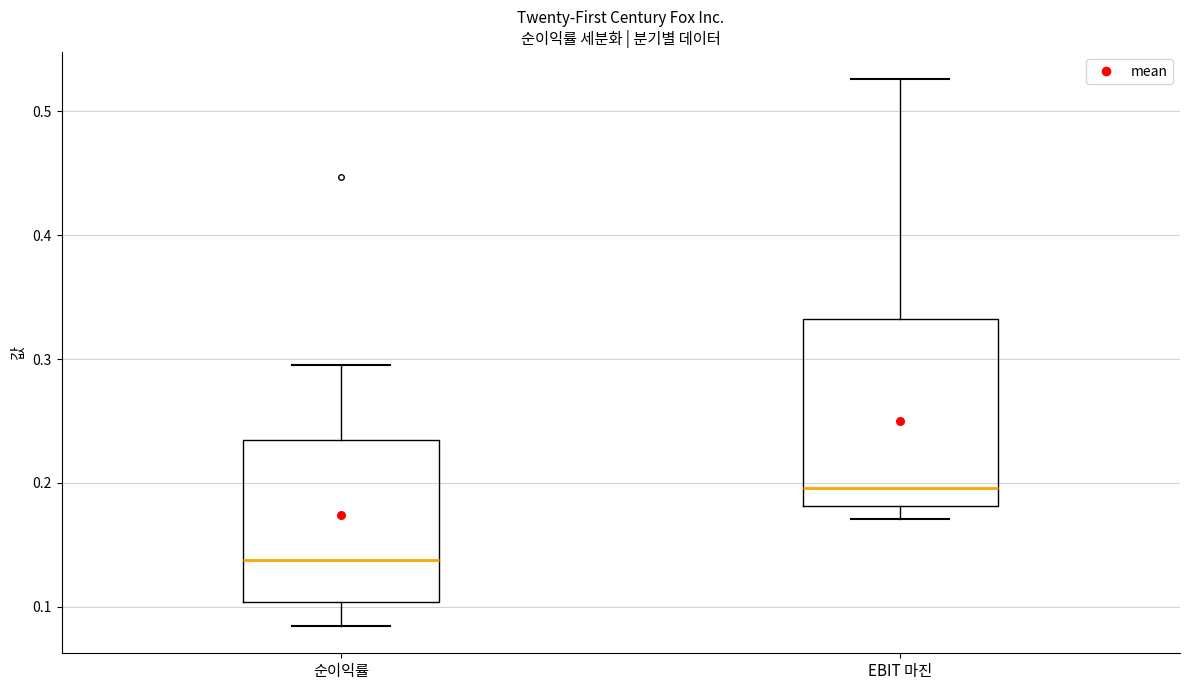

Where does the lower whisker of the box for 순이익률 end on the y-axis? The values are not printed on the chart, so give them approximately, as read against the axis.

0.08